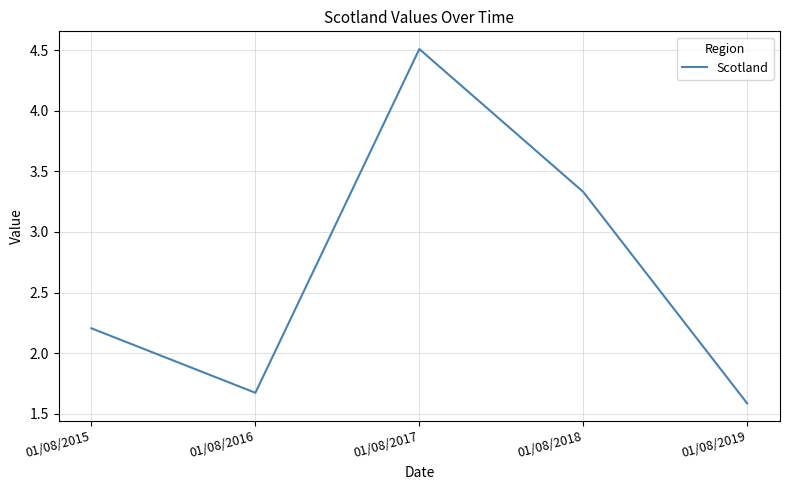

At which category does the data reach its first local peak?

01/08/2017